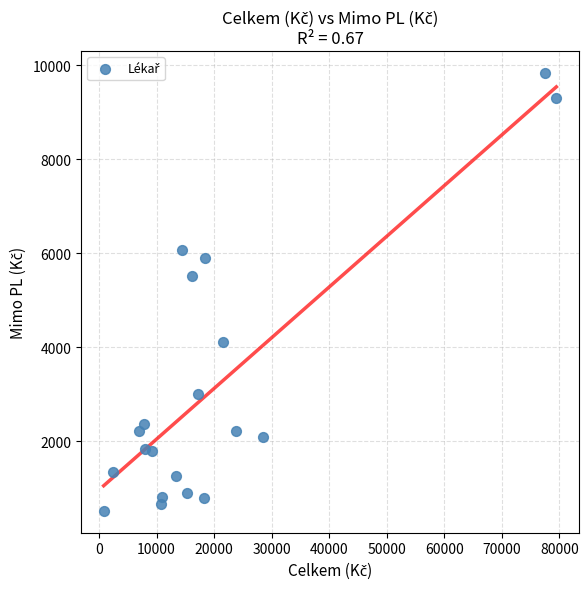

What Y value in the scatter plot is closest to 5180?

5507.9